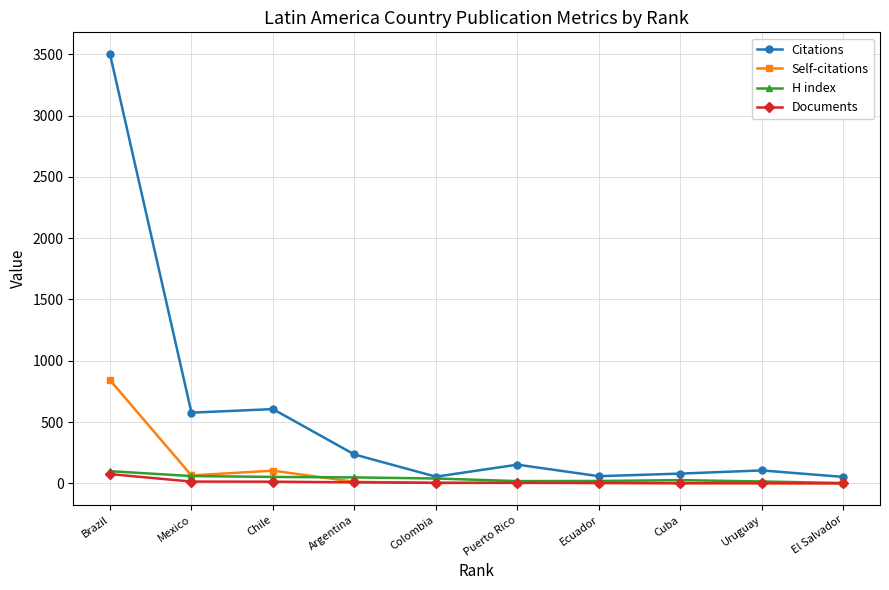

The Documents series shows 2 at Uruguay. True or false?

True